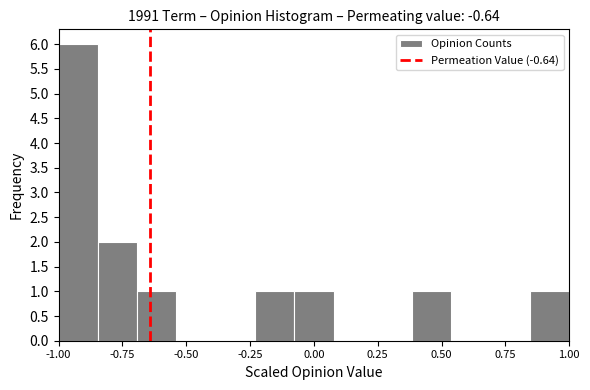

Read against the x-axis, roughly where is the centre of the tallest bar?

-0.90